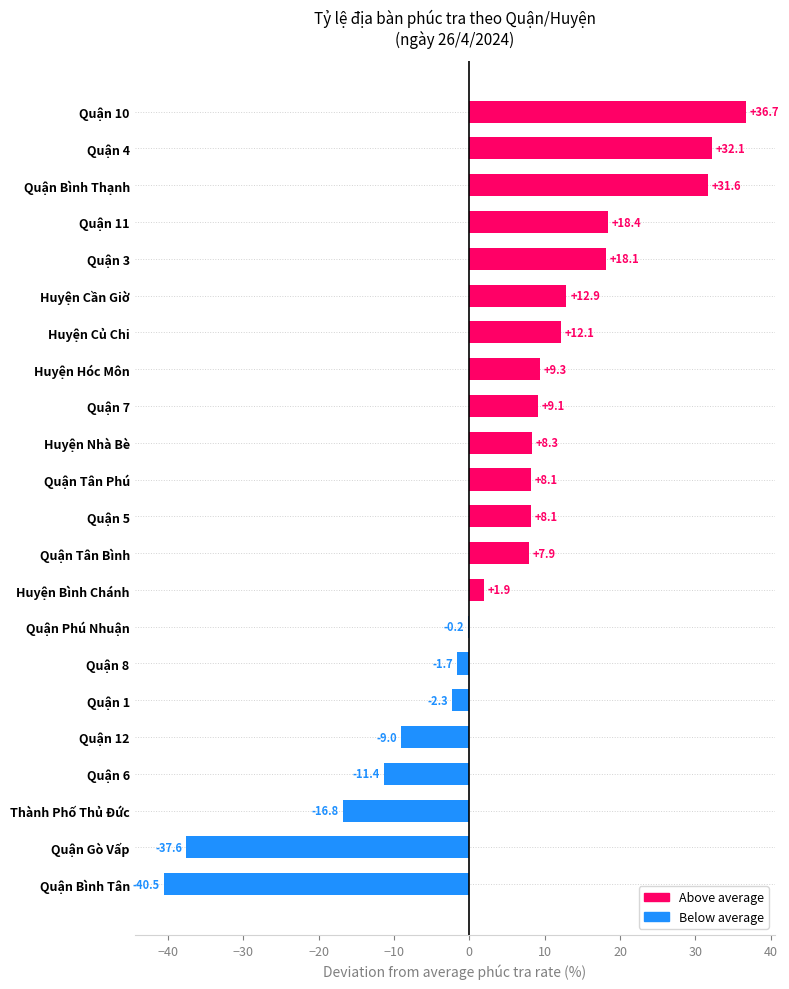

Is it true that the value at Quận 12 is -11.8?

False